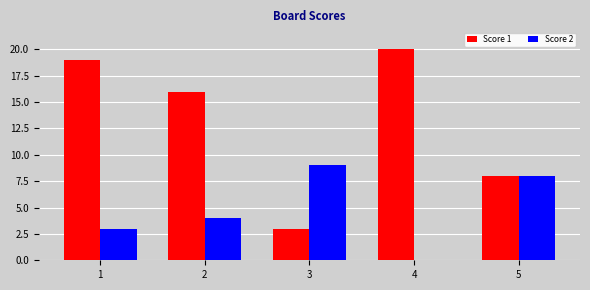

What is the sum of all Score 2 values?

24